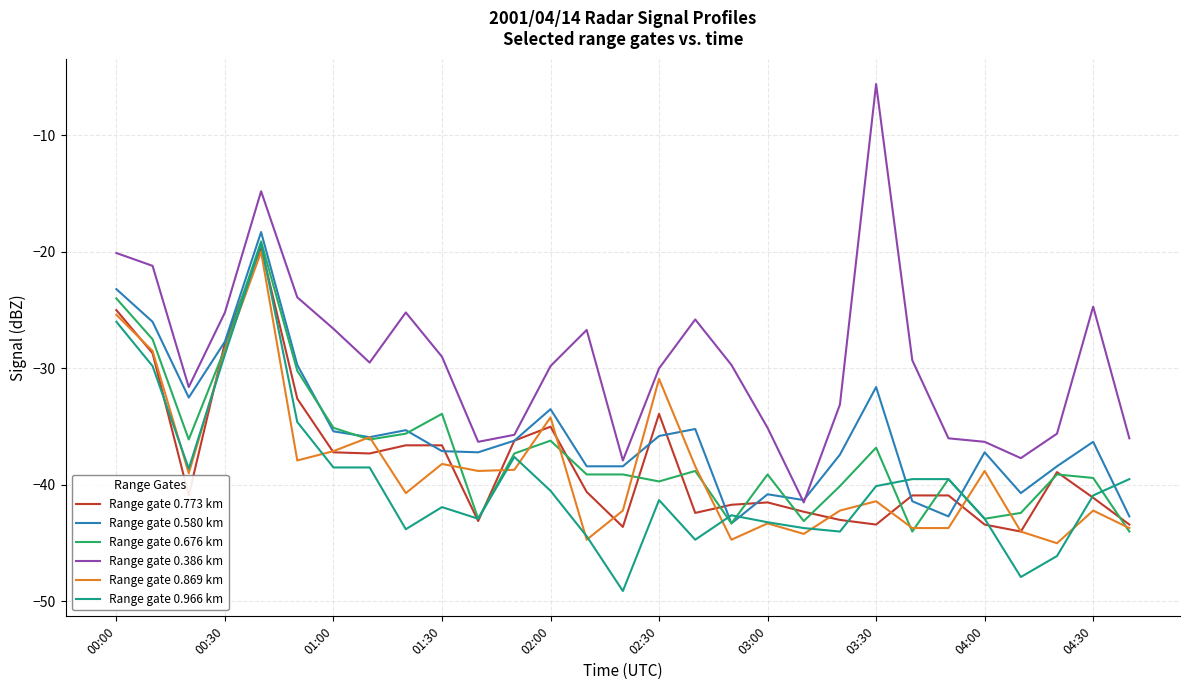

What is the maximum value for Range gate 0.386 km?

-5.6